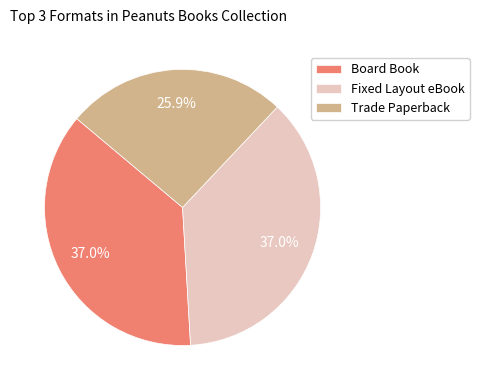

Does any single category account for the majority?

No